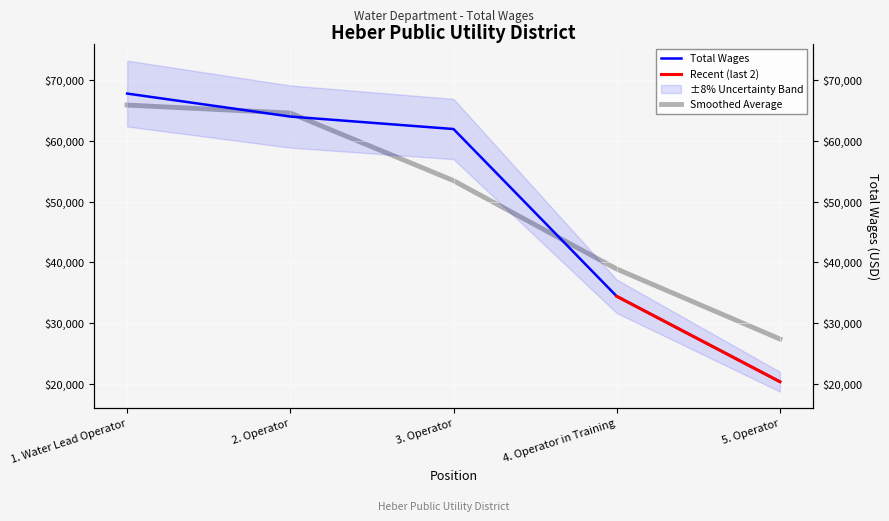

Is it true that the value at 3. Operator is 61946?

True